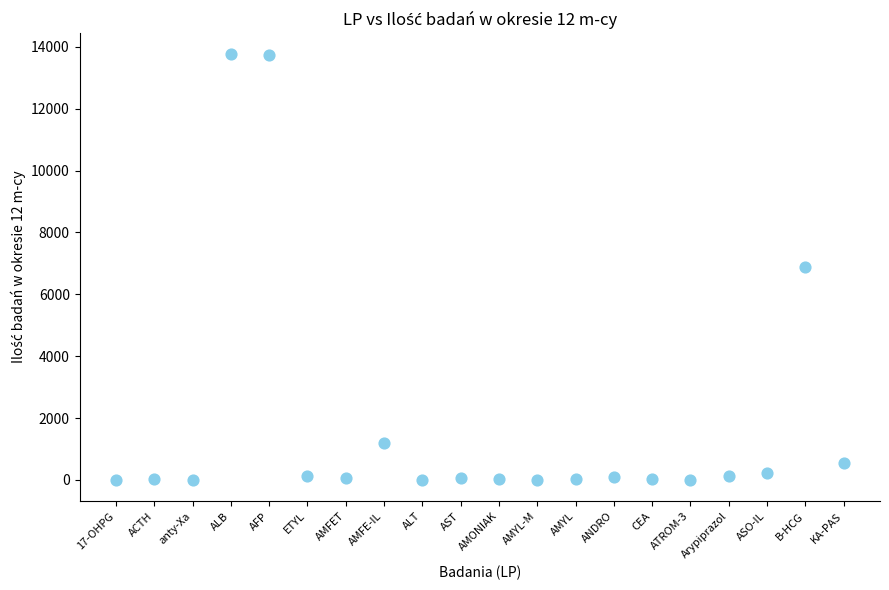

What is the range of Y values (max minus min)?

13752